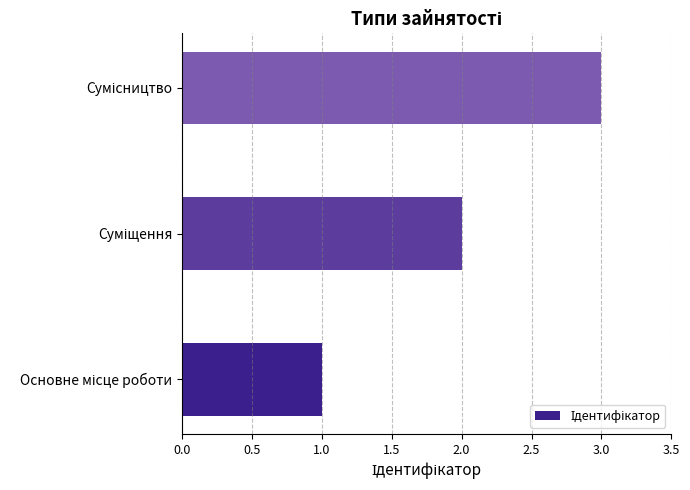

What is the sum of all values?

6